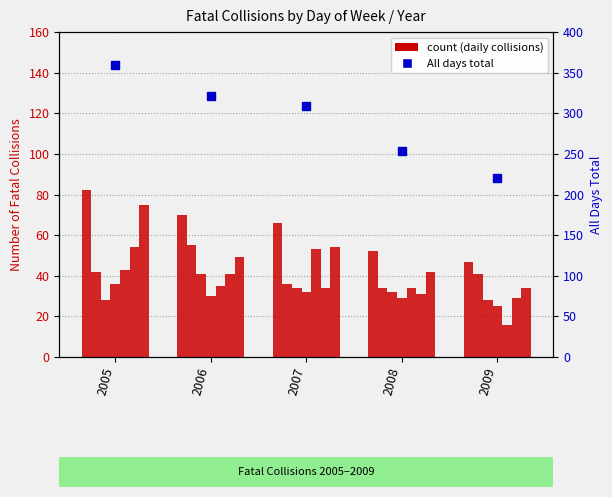

Between 2006 and 2007, which is larger?

2006